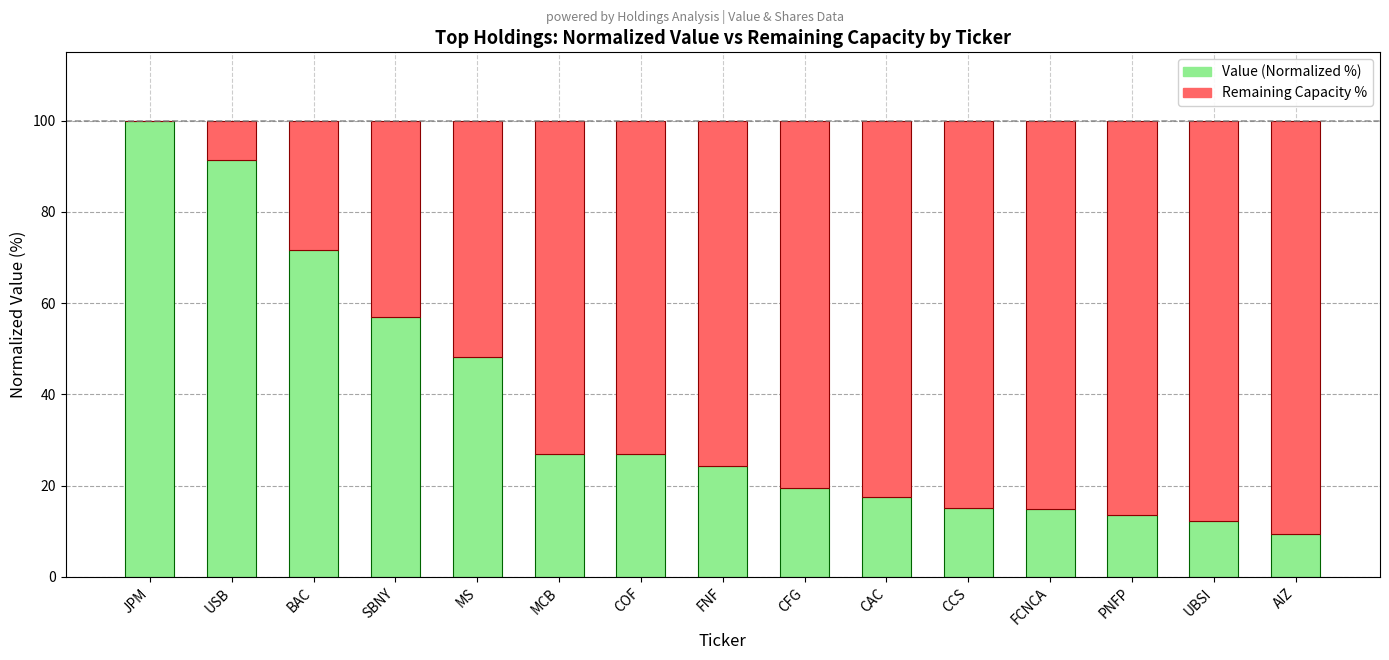

How many data points in Value (Normalized %) are above 24?

8